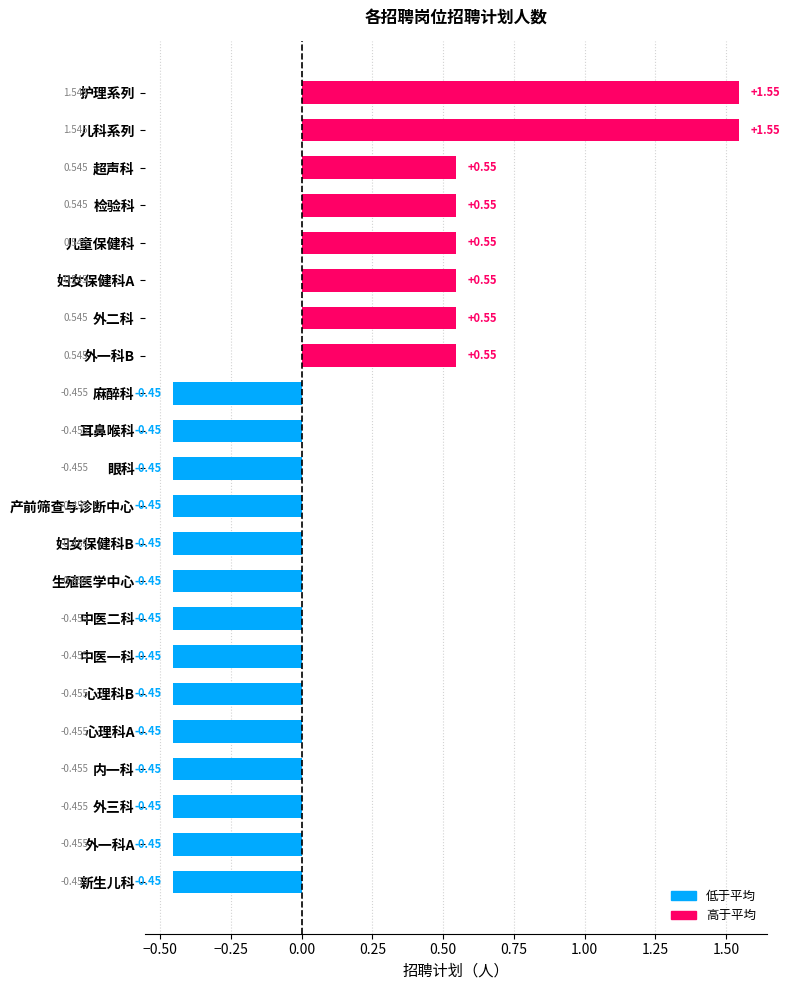

Between 耳鼻喉科 and 妇女保健科A, which is larger?

妇女保健科A